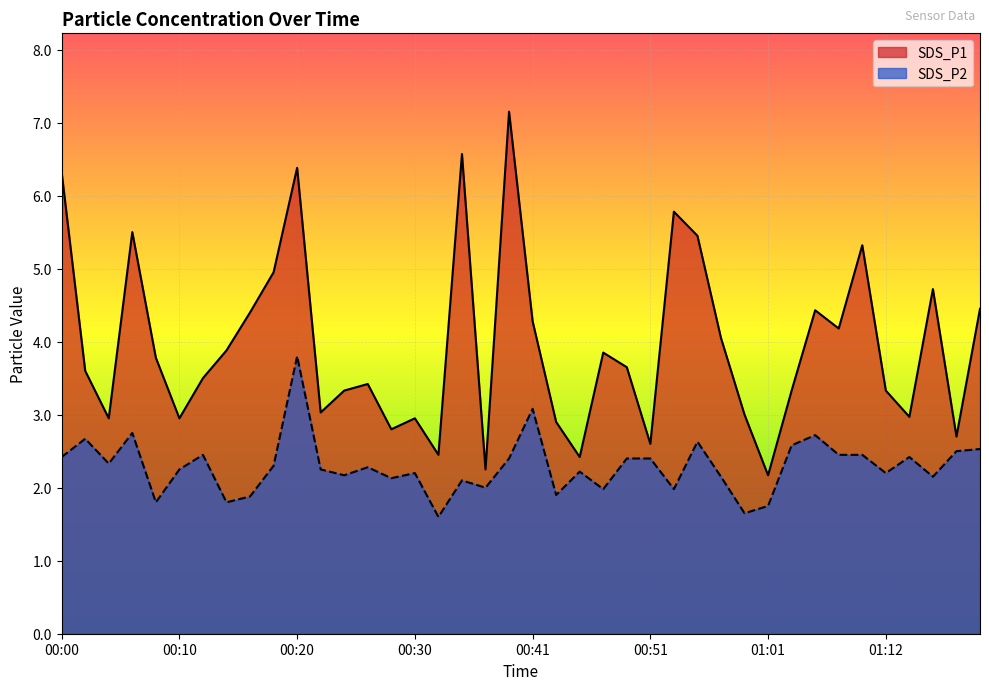

What is the sum of the SDS_P2 values at 01:17 and 01:01?

3.9